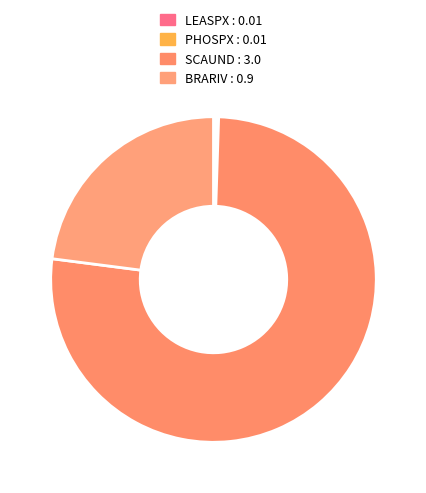

To the nearest percent, what is the difference between the largest and smallest slice percentages?

76%